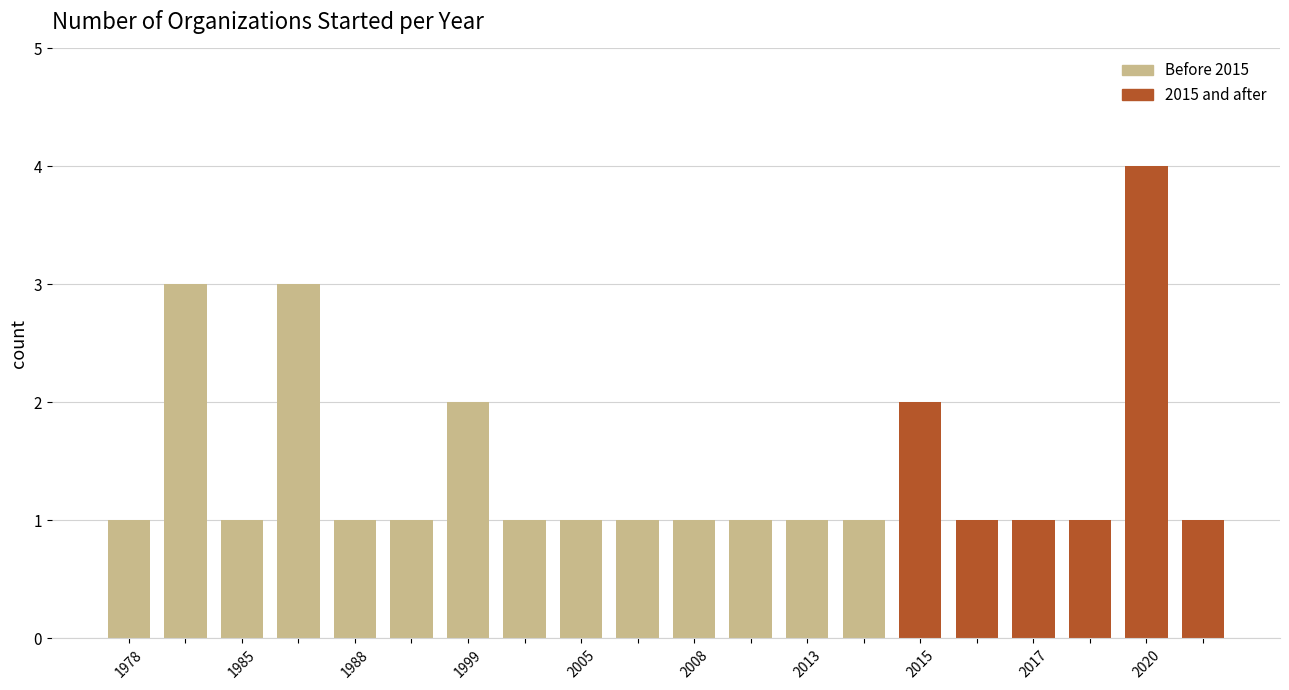

What is the difference between the second highest and second lowest values?

2